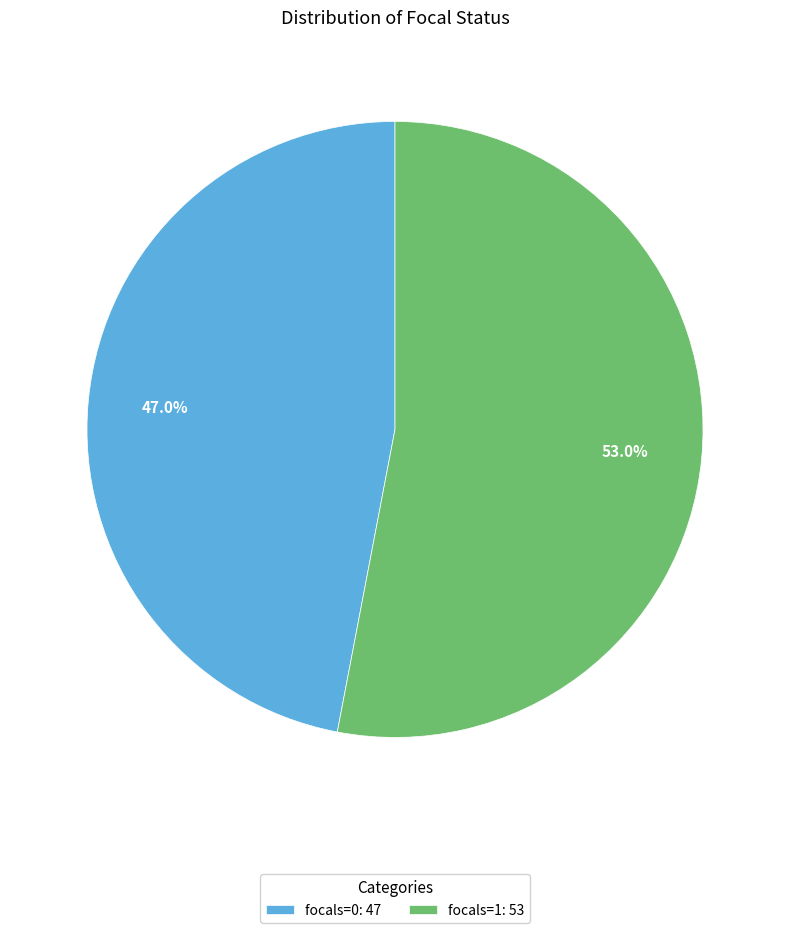

How many slices are in this pie chart?

2